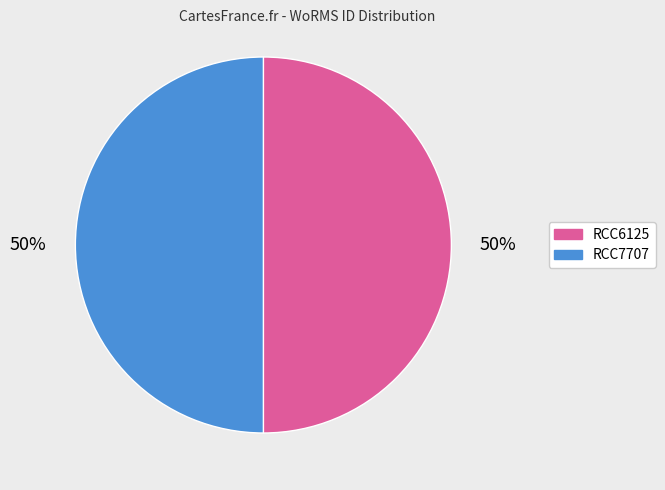

What percentage is the RCC7707 slice, to the nearest percent?

50%